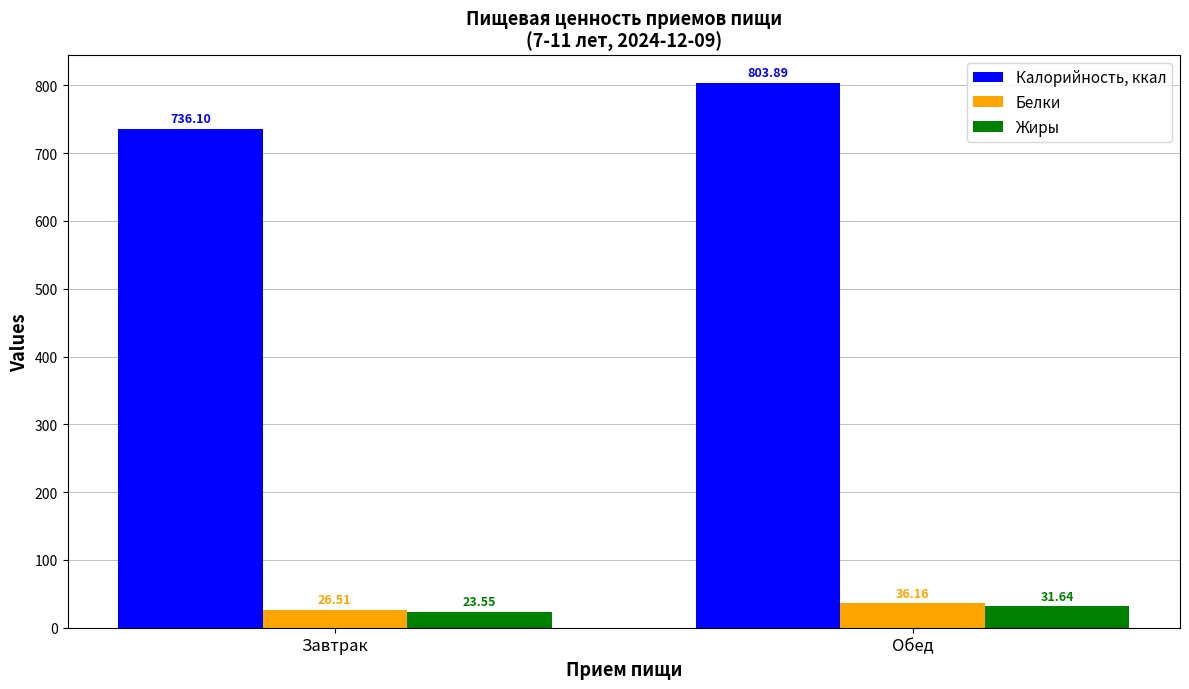

True or false: Белки has a value of 36.2 at Обед.

True